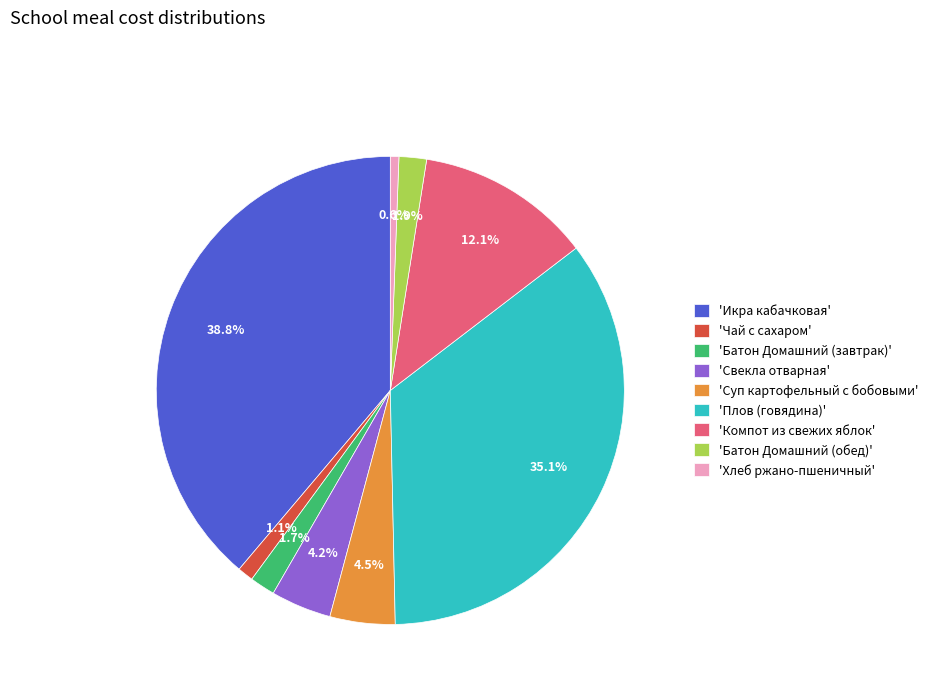

Which has a higher value, 'Компот из свежих яблок' or 'Хлеб ржано-пшеничный'?

'Компот из свежих яблок'